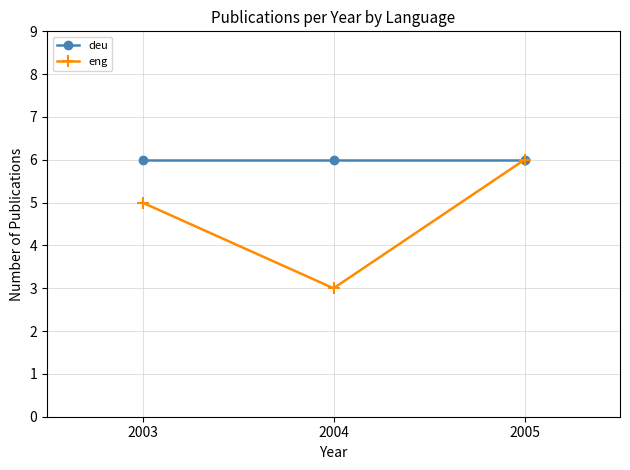

Rank the series by their average value, from highest to lowest.

deu, eng